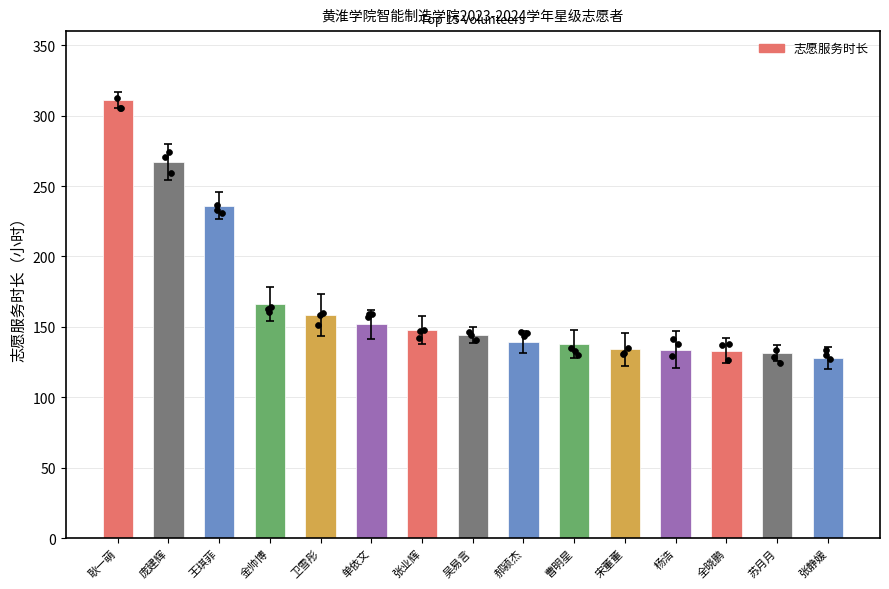

Which has a higher value, 金帅博 or 曹明星?

金帅博